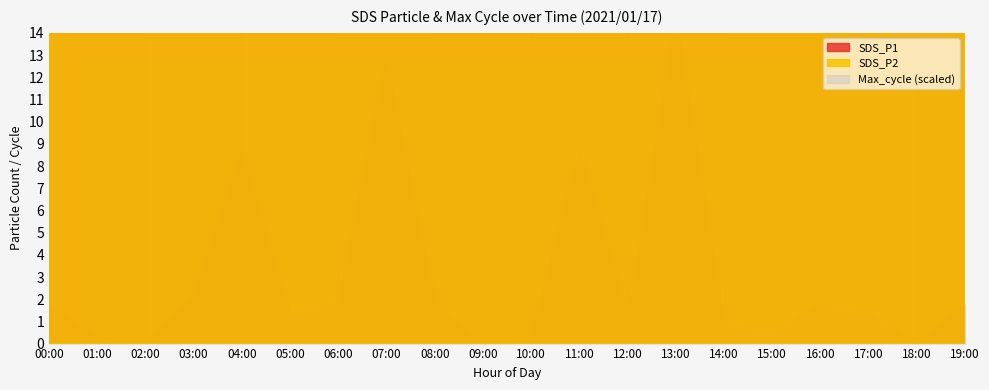

What is the sum of all SDS_P1 values?

736.7